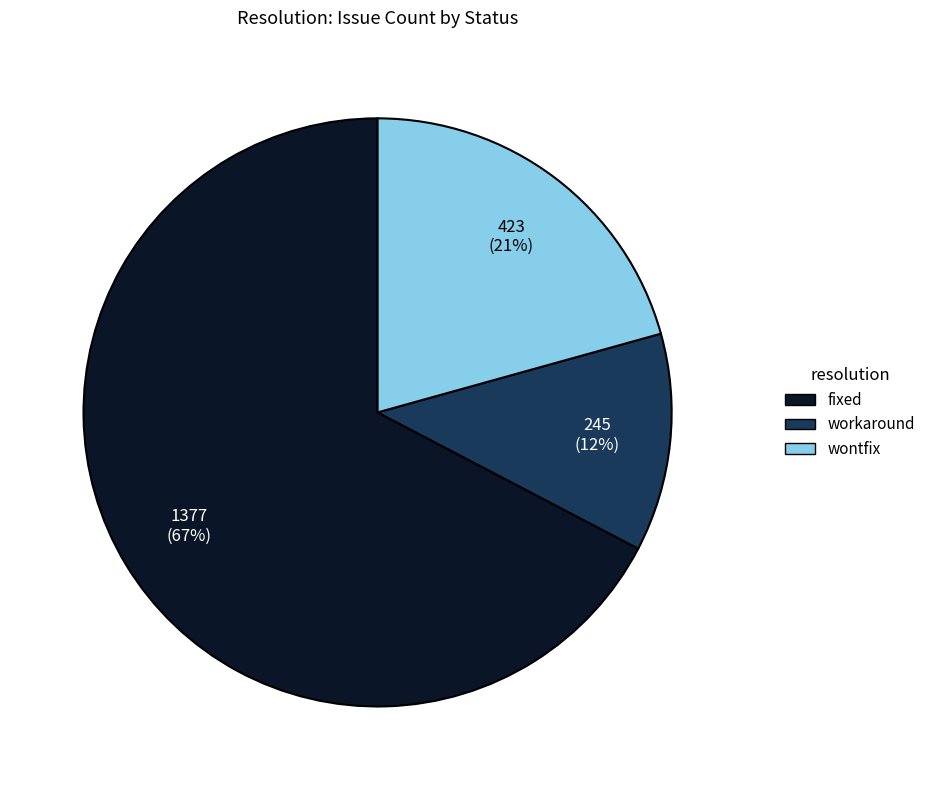

Is the sum of wontfix and workaround greater than half?

No